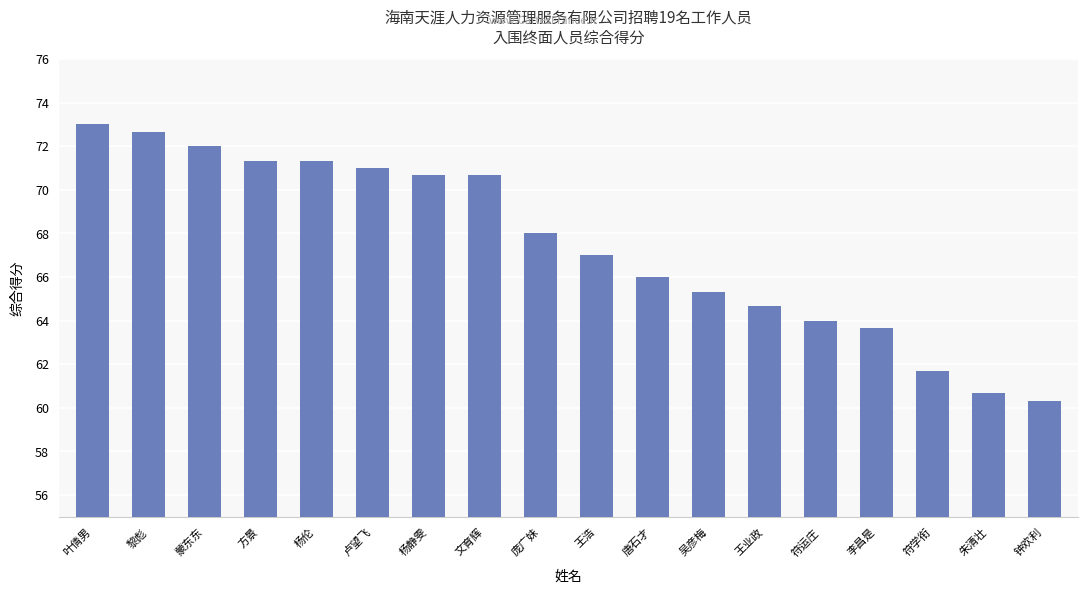

What is the label of the 17th bar from the left?

朱清壮